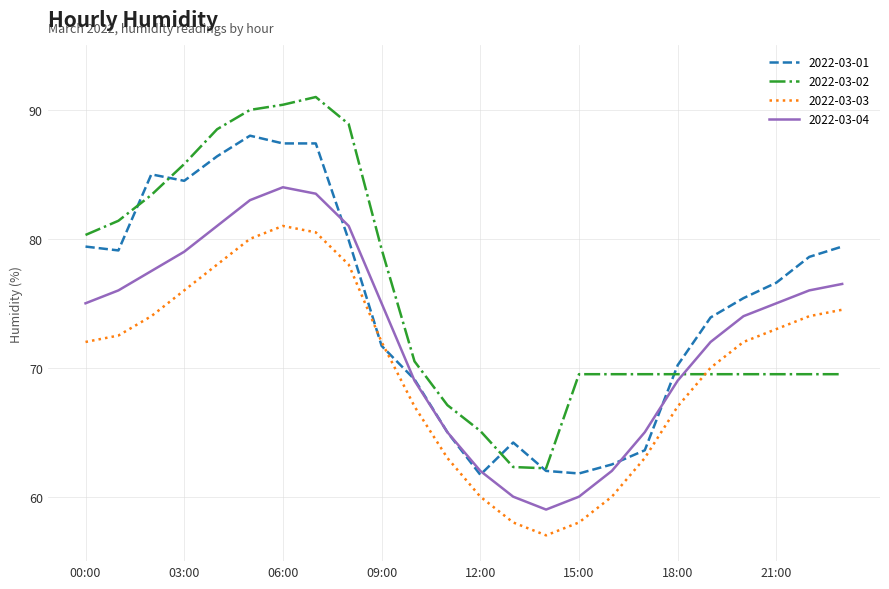

List the series in order of their peak value, lowest first.

2022-03-03, 2022-03-04, 2022-03-01, 2022-03-02